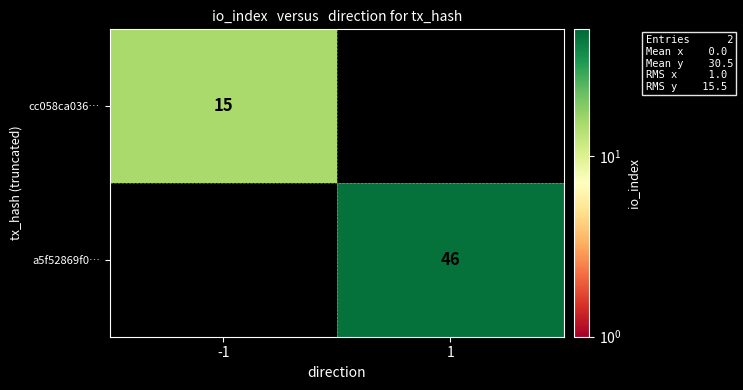

Count the number of categories in the chart.

2